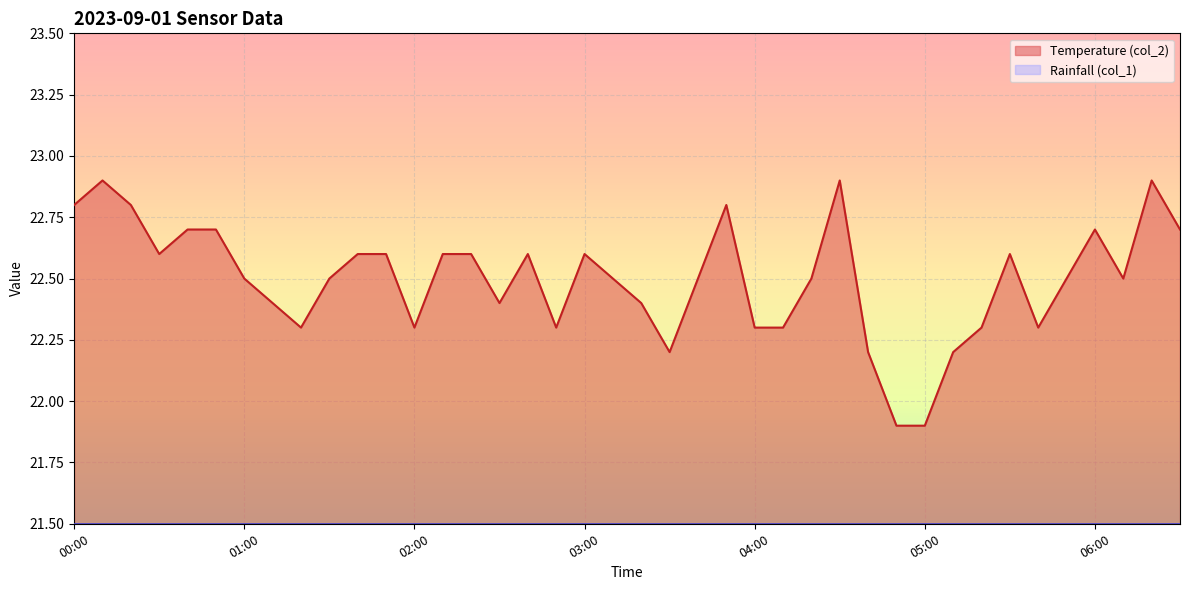

At which category does the data reach its first local valley?

00:30